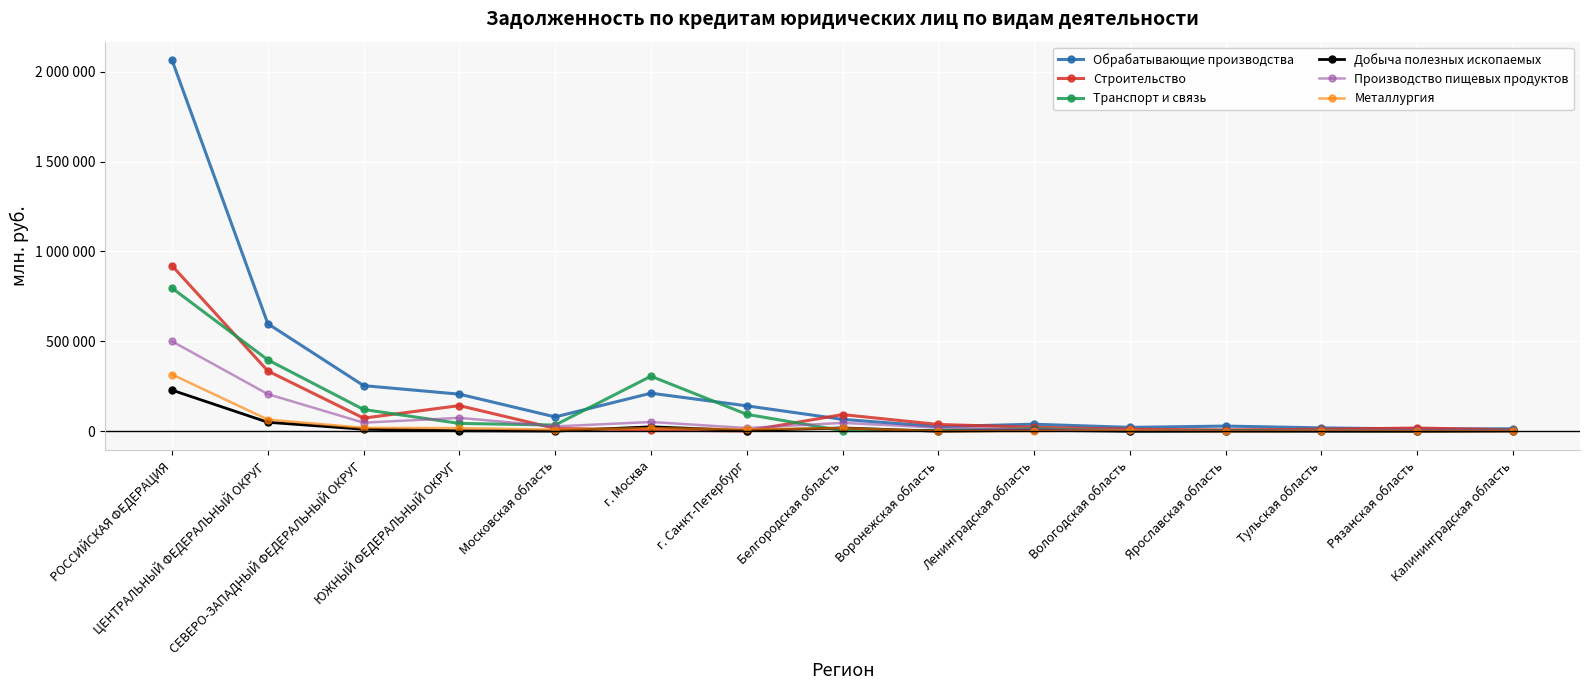

What are all the series names shown in the legend?

Обрабатывающие производства, Строительство, Транспорт и связь, Добыча полезных ископаемых, Производство пищевых продуктов, Металлургия